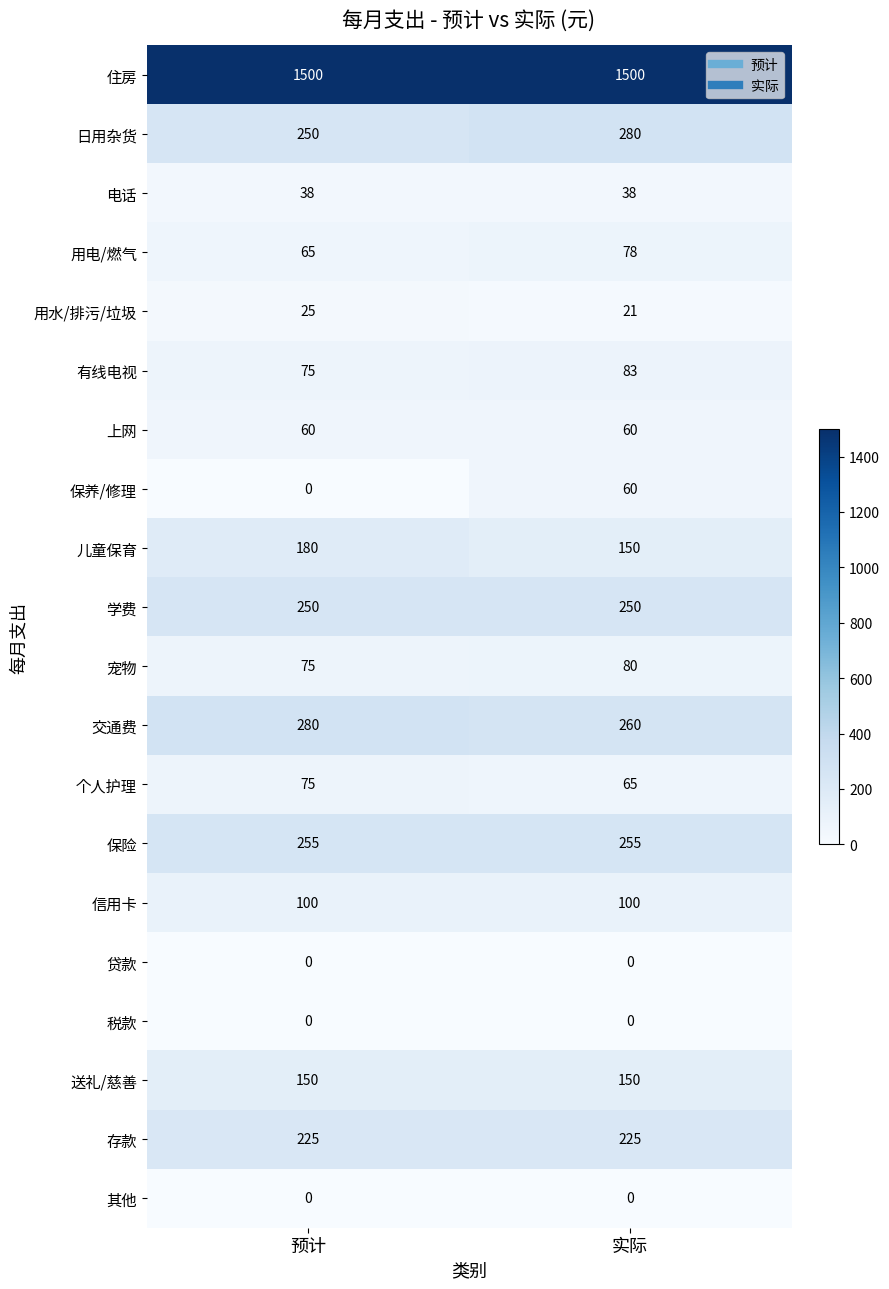

Which series has the largest total across all categories?

住房